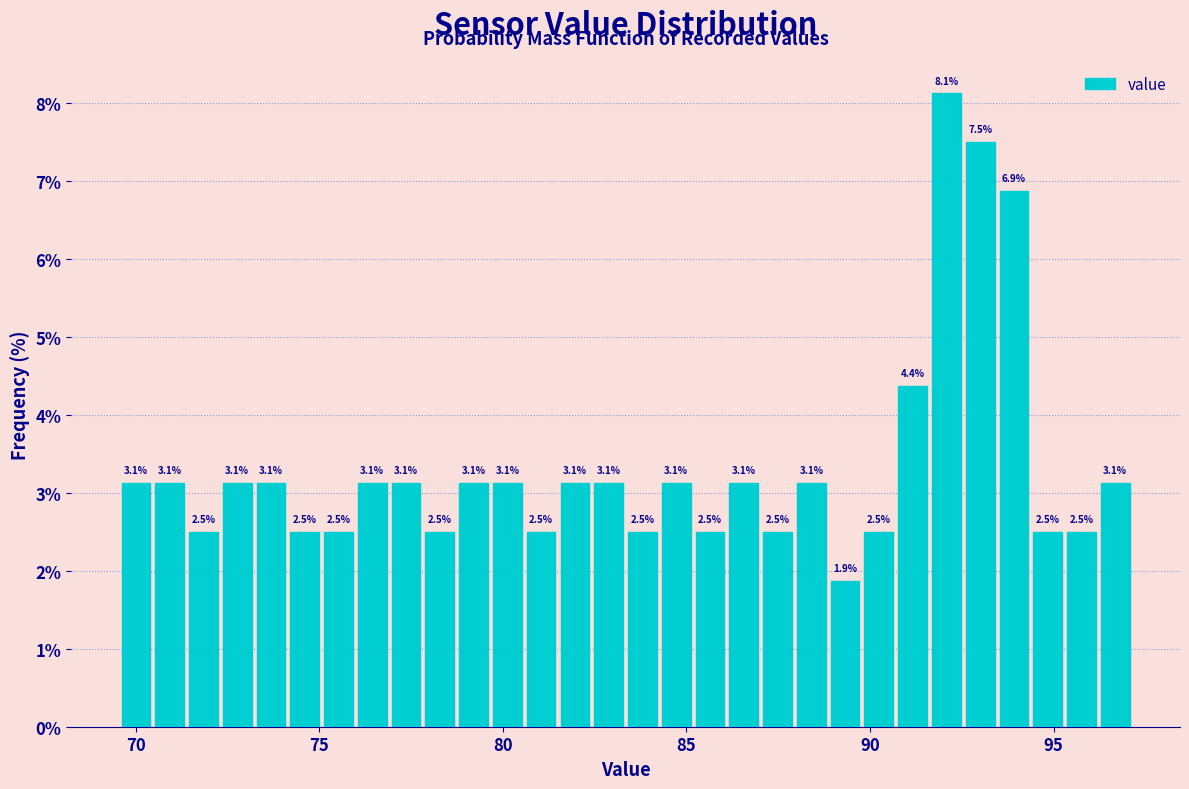

Around what value on the x-axis is the tallest bar? Give the approximate position of its centre, as read against the axis.

92.0